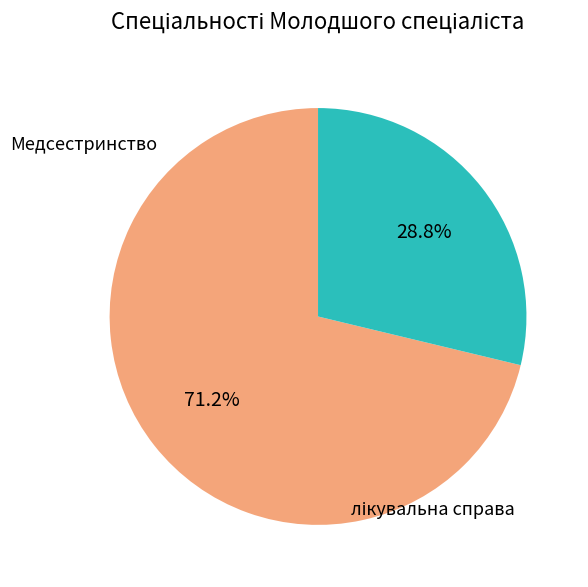

Is there a majority slice in this chart?

Yes